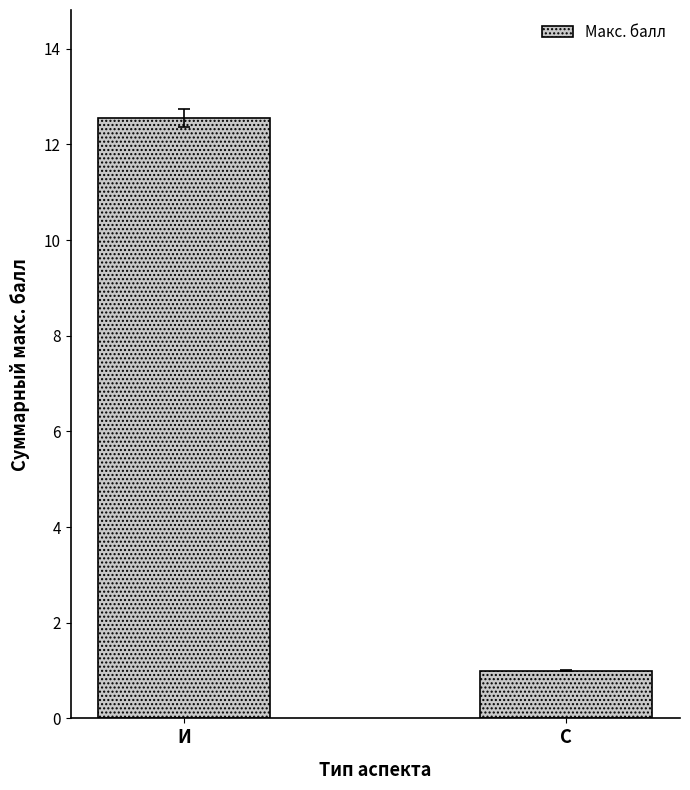

What position from the left is И?

1